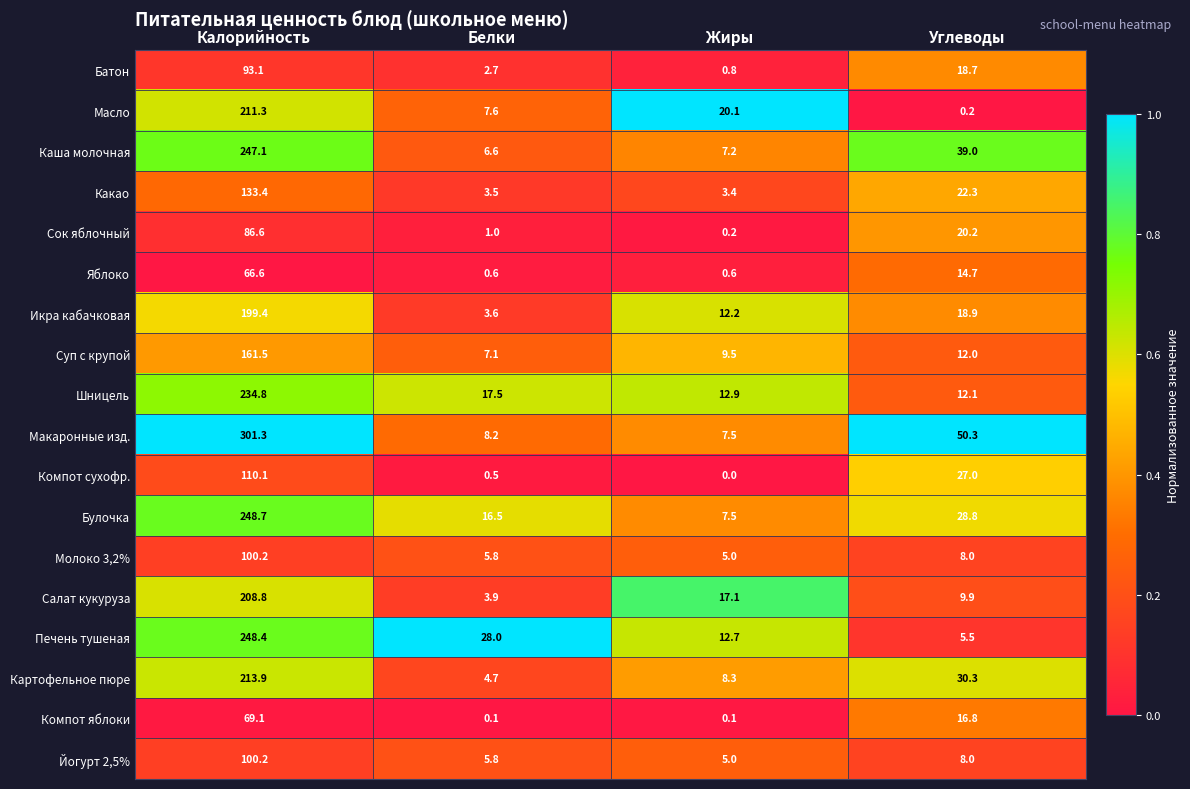

What value does the Салат кукуруза series have at Белки?

3.9